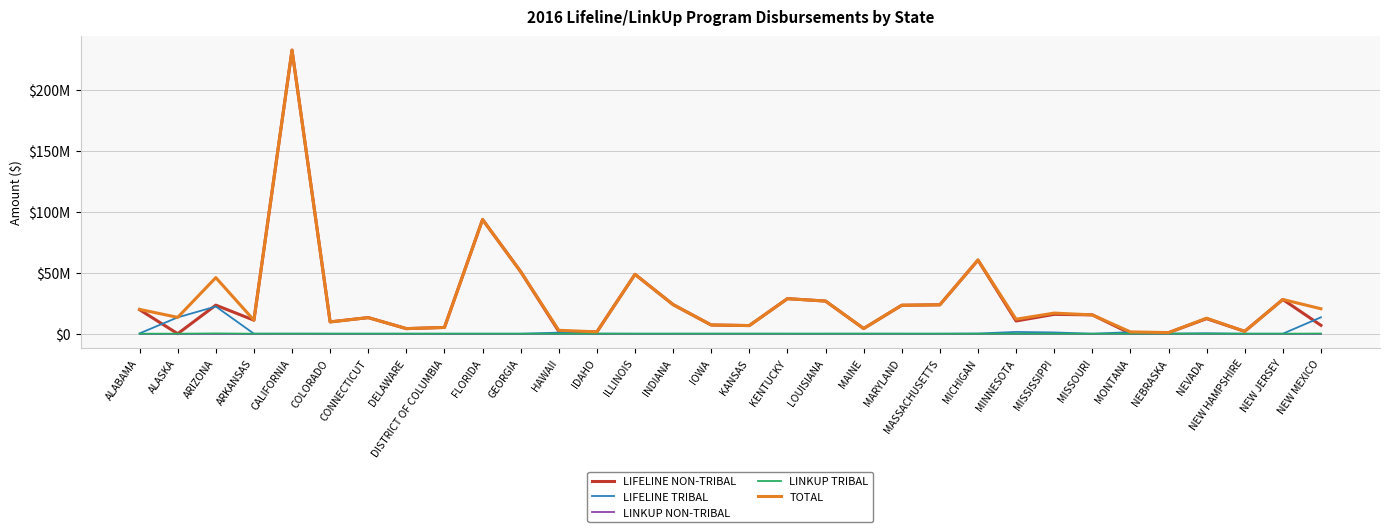

What is the average value of the LIFELINE TRIBAL series?

1710837